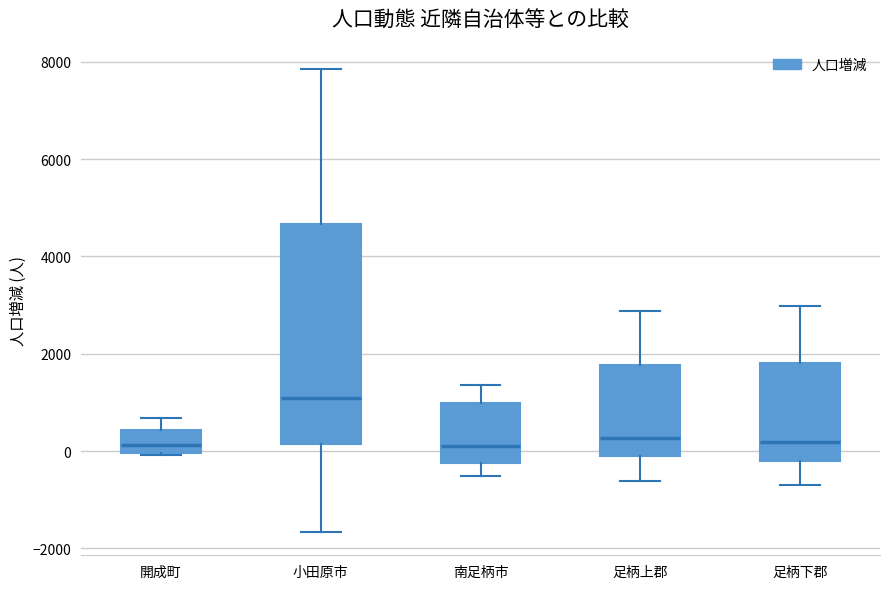

Reading left to right, read every box against the y-axis: the position of its median line, the range the box covers, and the ends of its whiskers. The values are not printed on the chart, so give them approximately, as read against the axis.

開成町: median 200, box 0 to 400, whiskers 0 to 600
小田原市: median 1000, box 200 to 4600, whiskers -1600 to 7800
南足柄市: median 200, box -200 to 1000, whiskers -600 to 1400
足柄上郡: median 200, box 0 to 1800, whiskers -600 to 2800
足柄下郡: median 200, box -200 to 1800, whiskers -800 to 3000